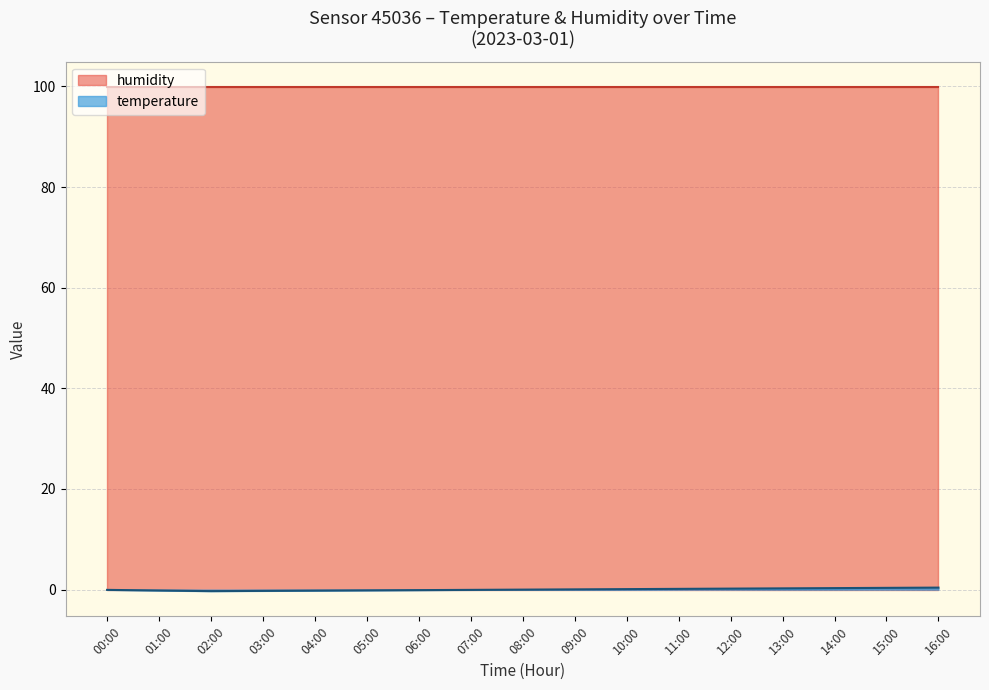

Does the chart have visible grid lines?

Yes